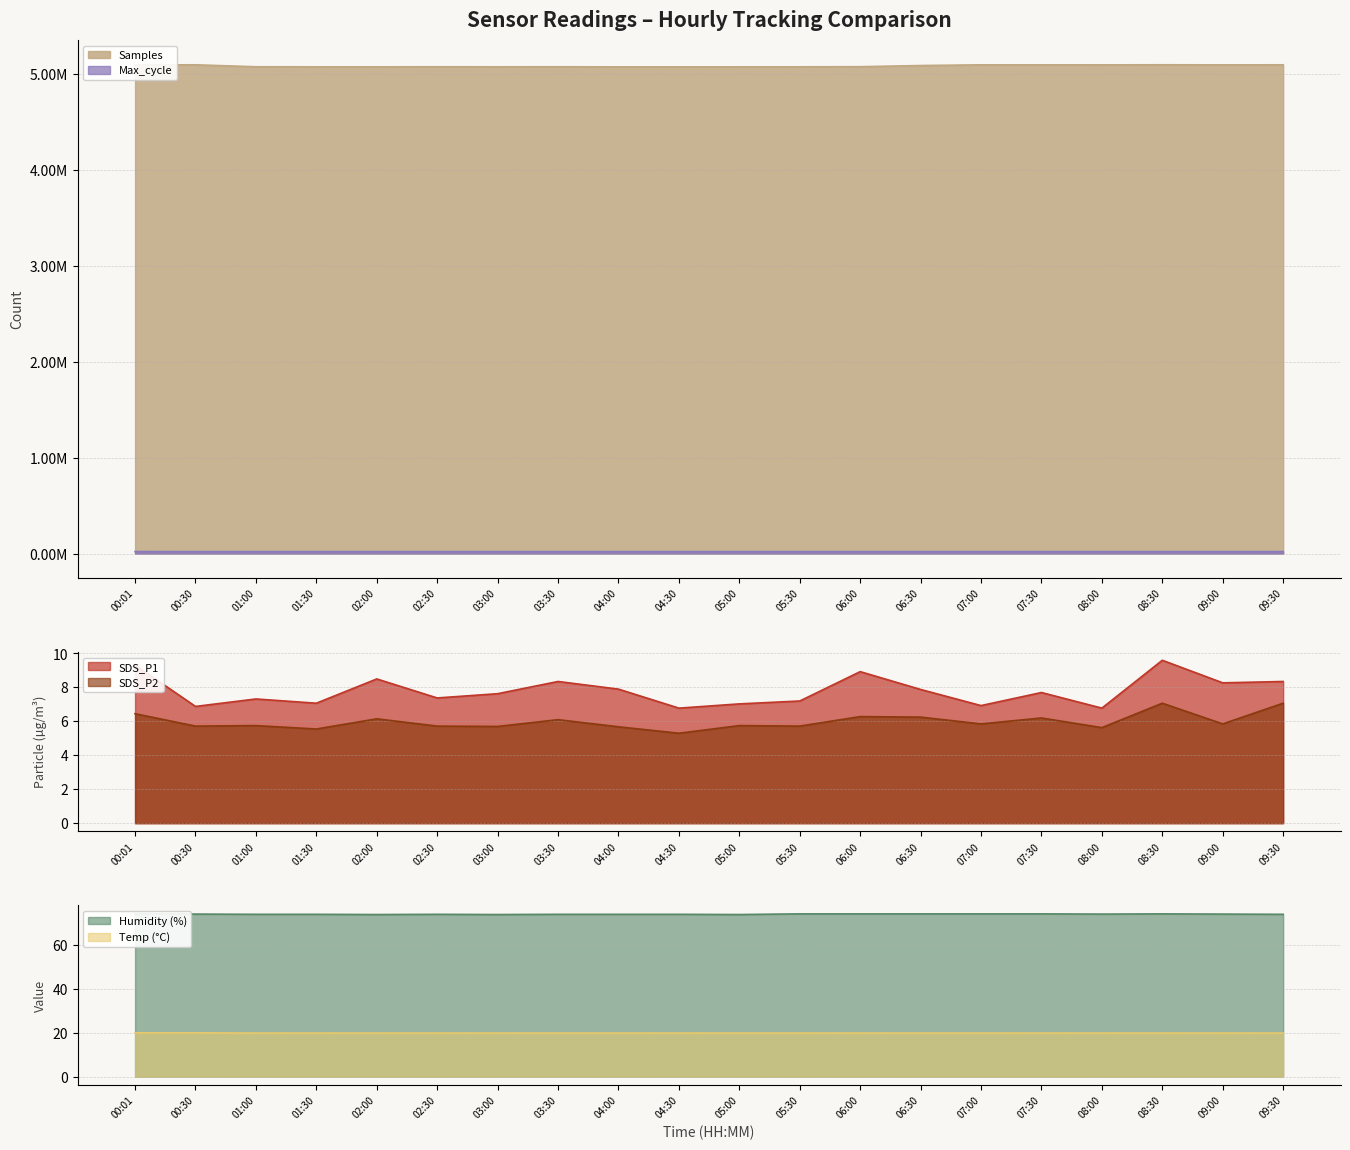

What is the lowest value of the SDS_P1 series?

6.8